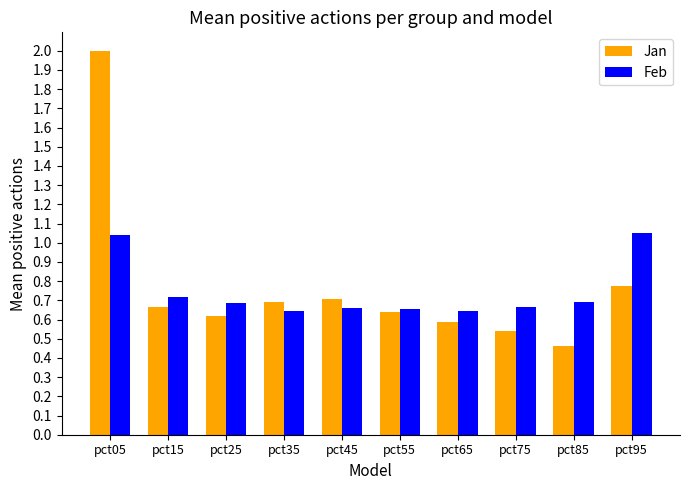

At which category is the sum across all series the highest?

pct05